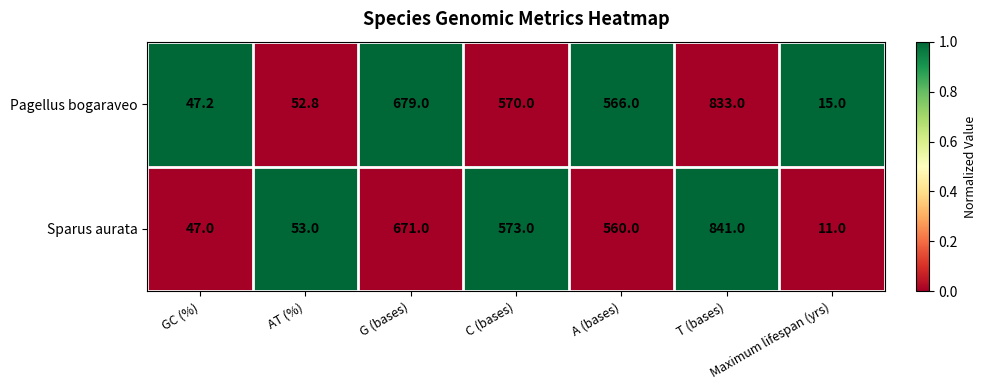

At which label is Pagellus bogaraveo closest to 424?

A (bases)